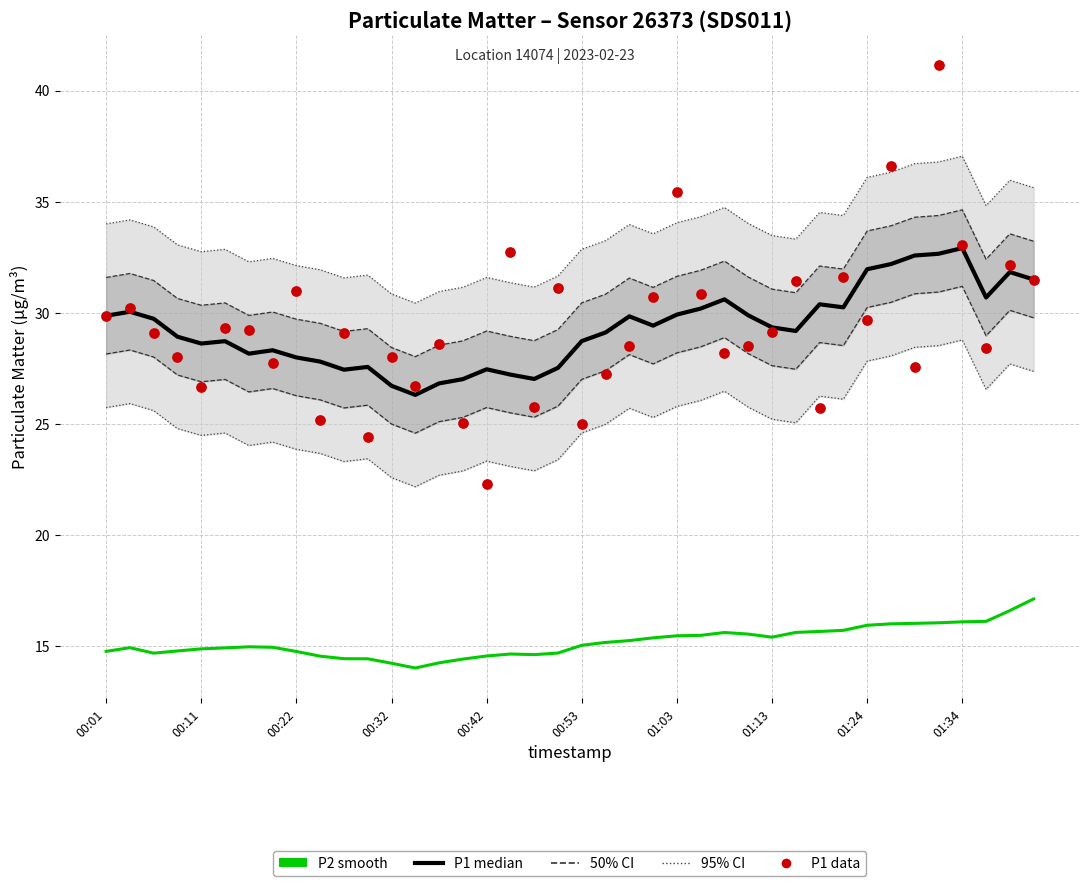

At how many categories does at least one series exceed 17?

40